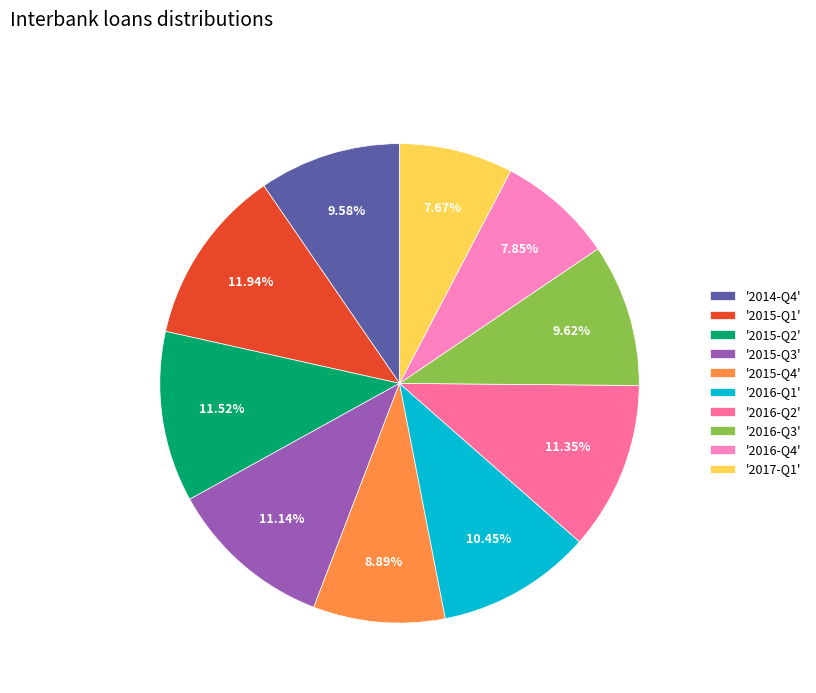

Combined, do '2015-Q1' and '2016-Q4' account for over 50%?

No